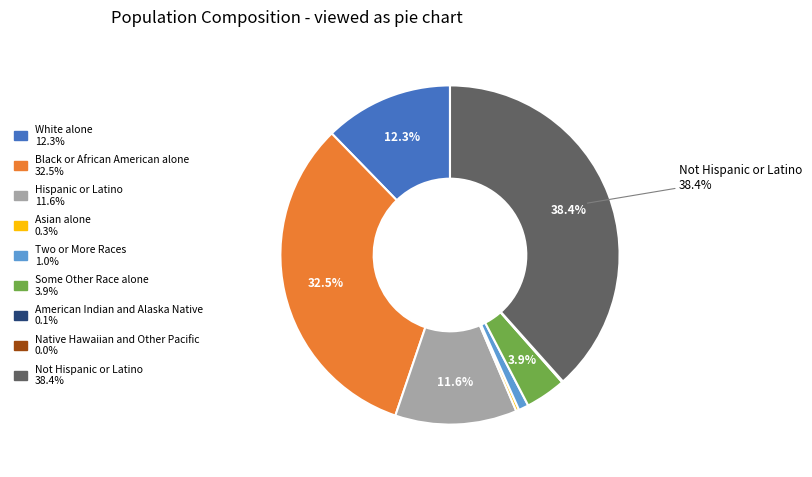

Is there a majority slice in this chart?

No